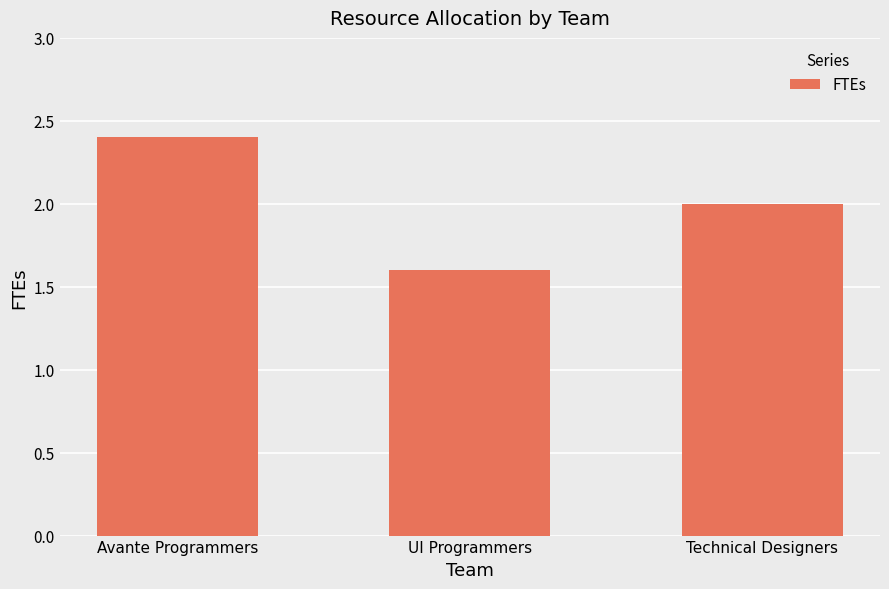

Which category has the highest value across all series?

Avante Programmers